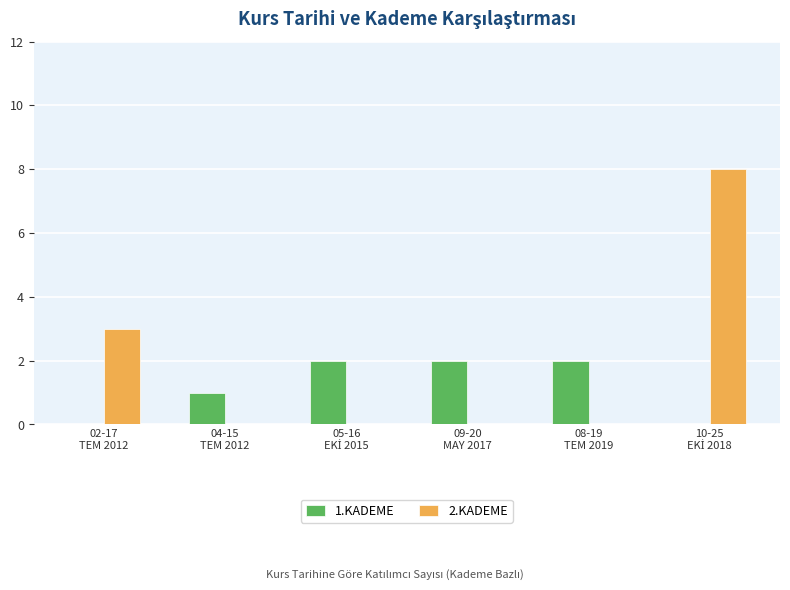

How many 1.KADEME values are between 0 and 2?

6